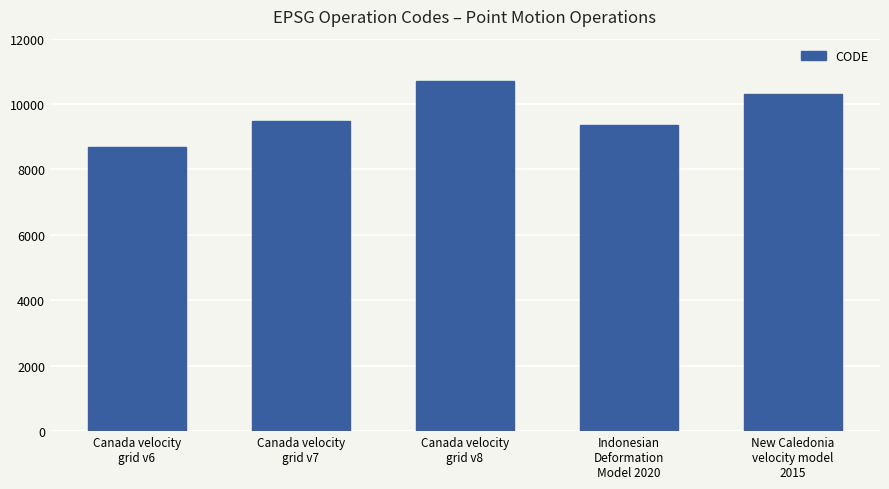

What is the value of the 1st bar from the left?

8676